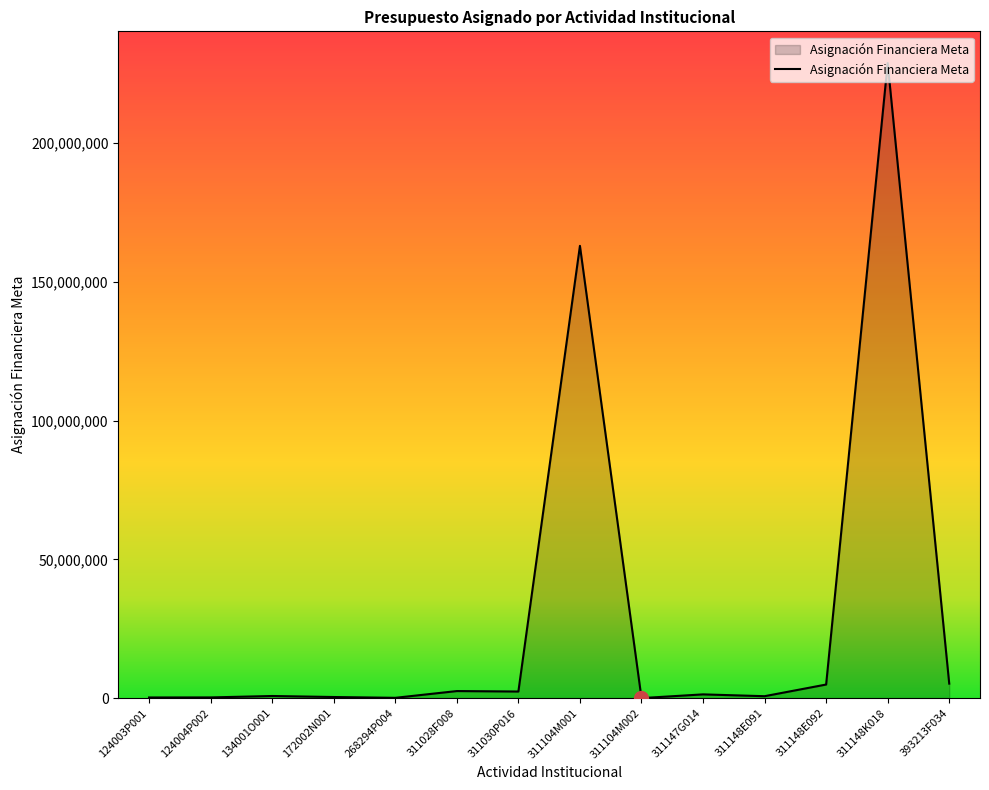

Where is the data nearest to the value 114425905?

311104M001